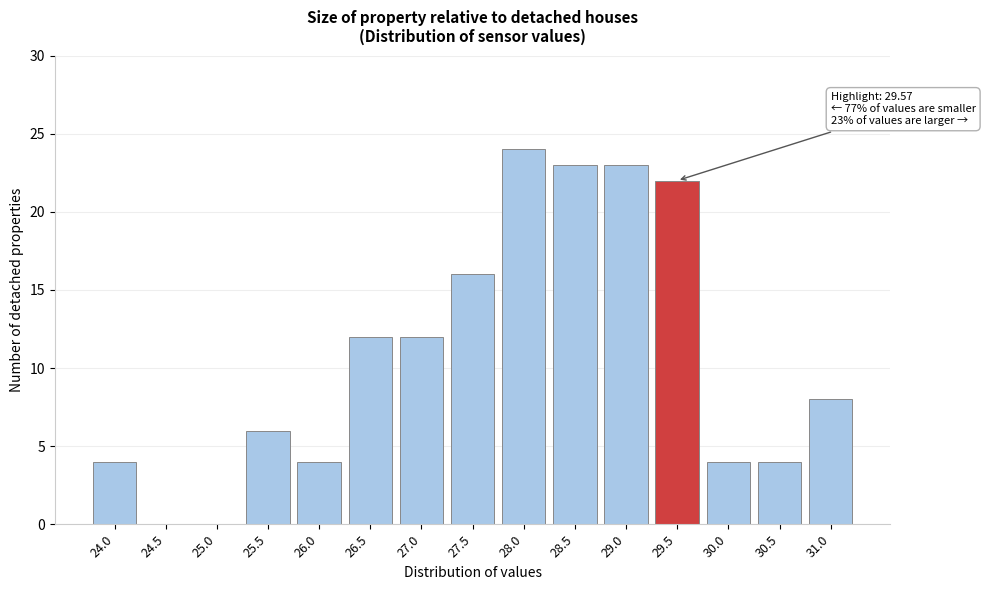

Reading left to right, extract all data points from this chart.

24.0=4	24.5=0	25.0=0	25.5=6	26.0=4	26.5=12	27.0=12	27.5=16	28.0=24	28.5=23	29.0=23	29.5=22	30.0=4	30.5=4	31.0=8